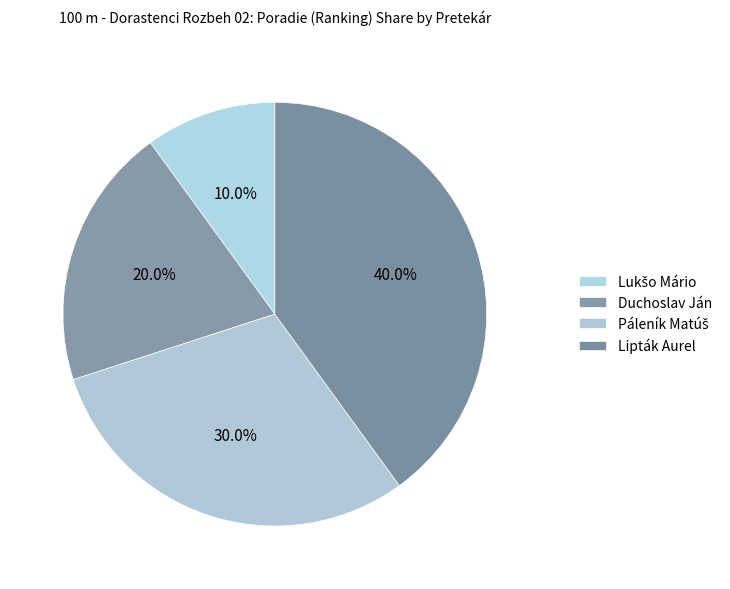

Which has a higher value, Páleník Matúš or Duchoslav Ján?

Páleník Matúš